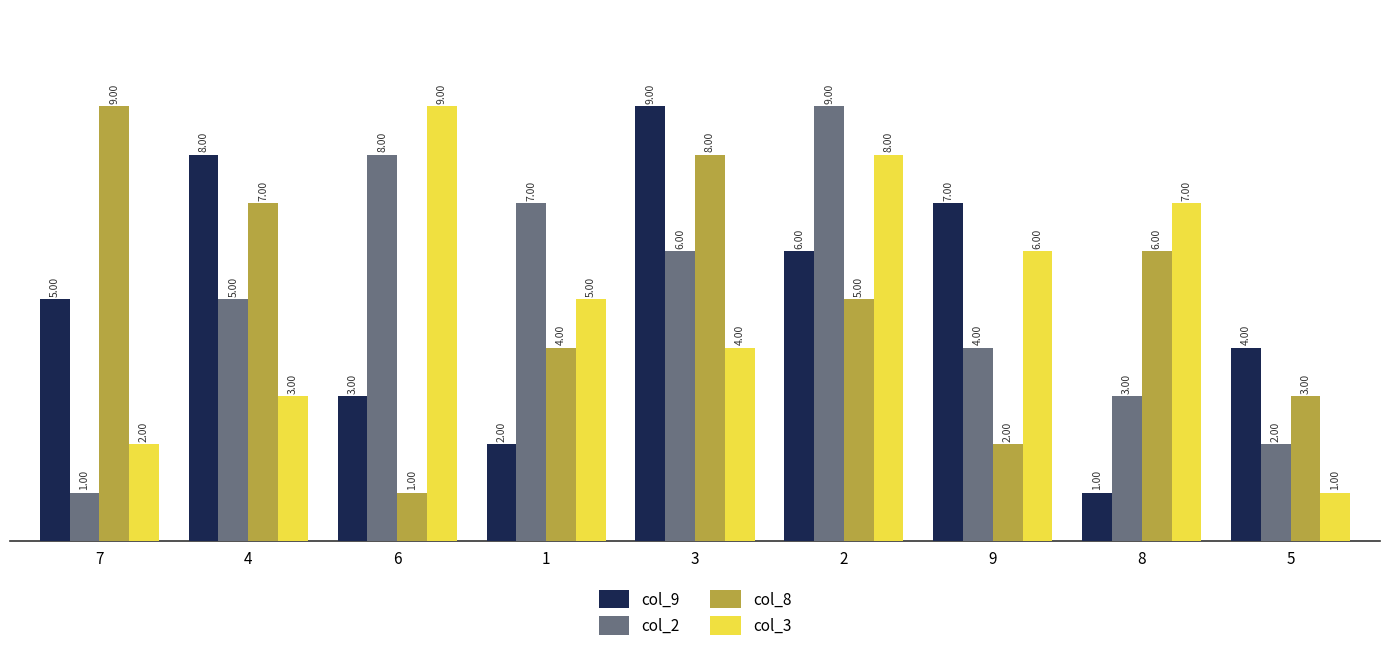

Count the number of data series in this chart.

4